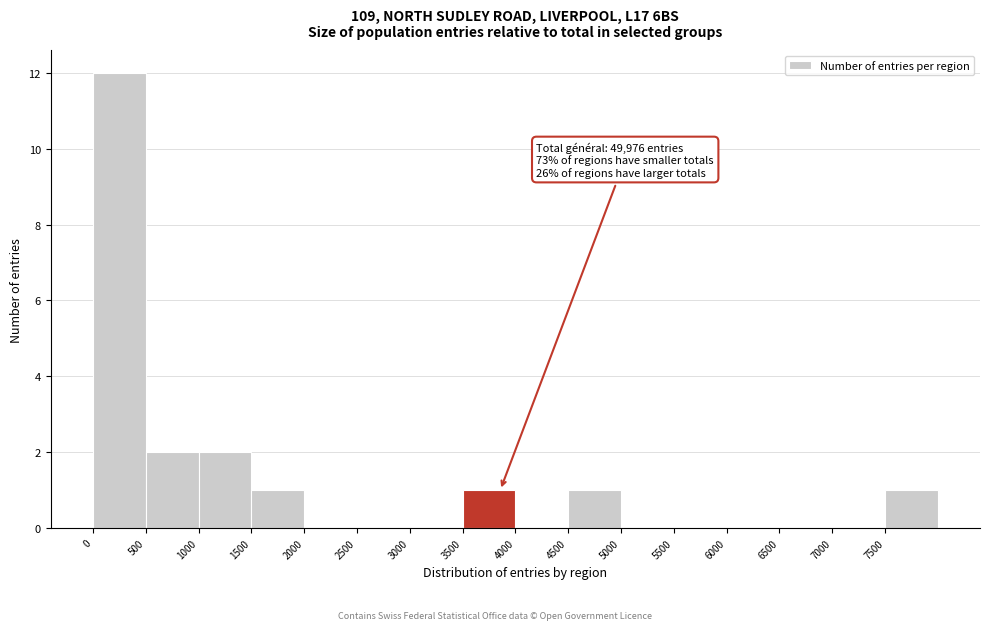

Over which range of the x-axis is the bar tallest?

0 to 500